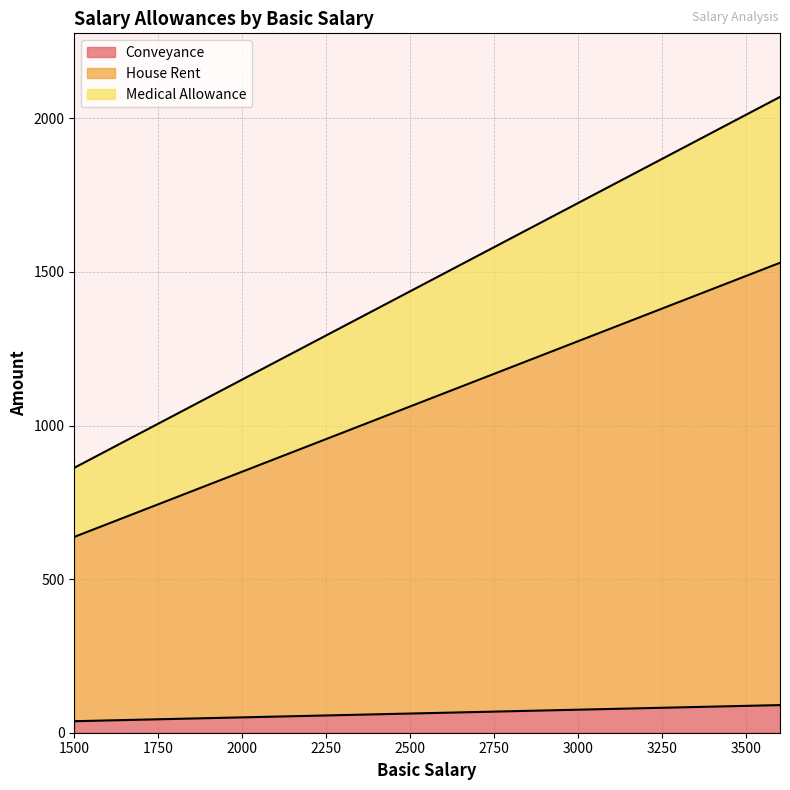

Does the chart have visible grid lines?

Yes